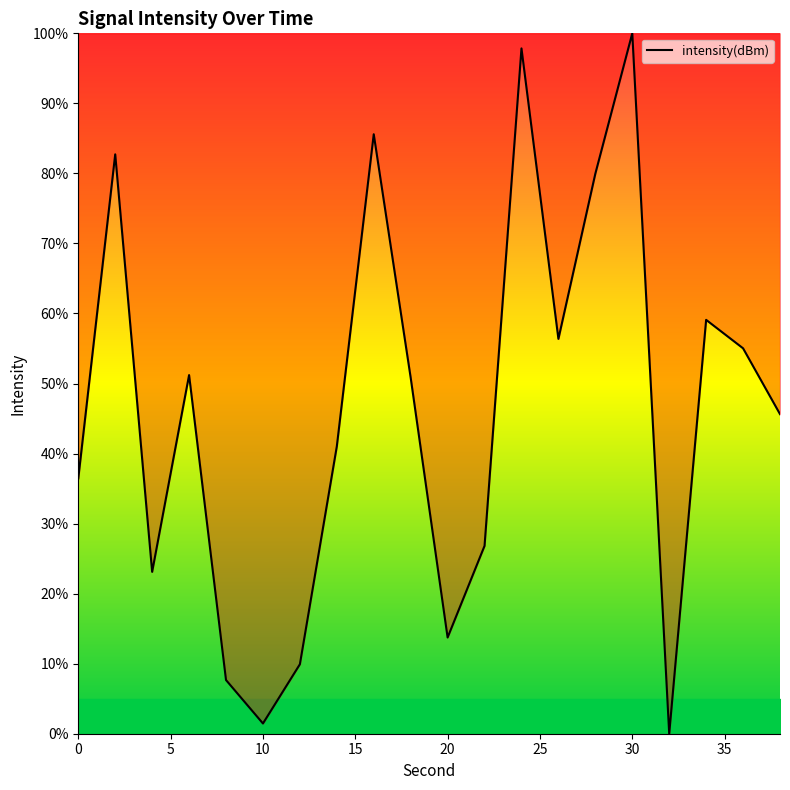

What is the difference between the maximum and minimum values?

100.0